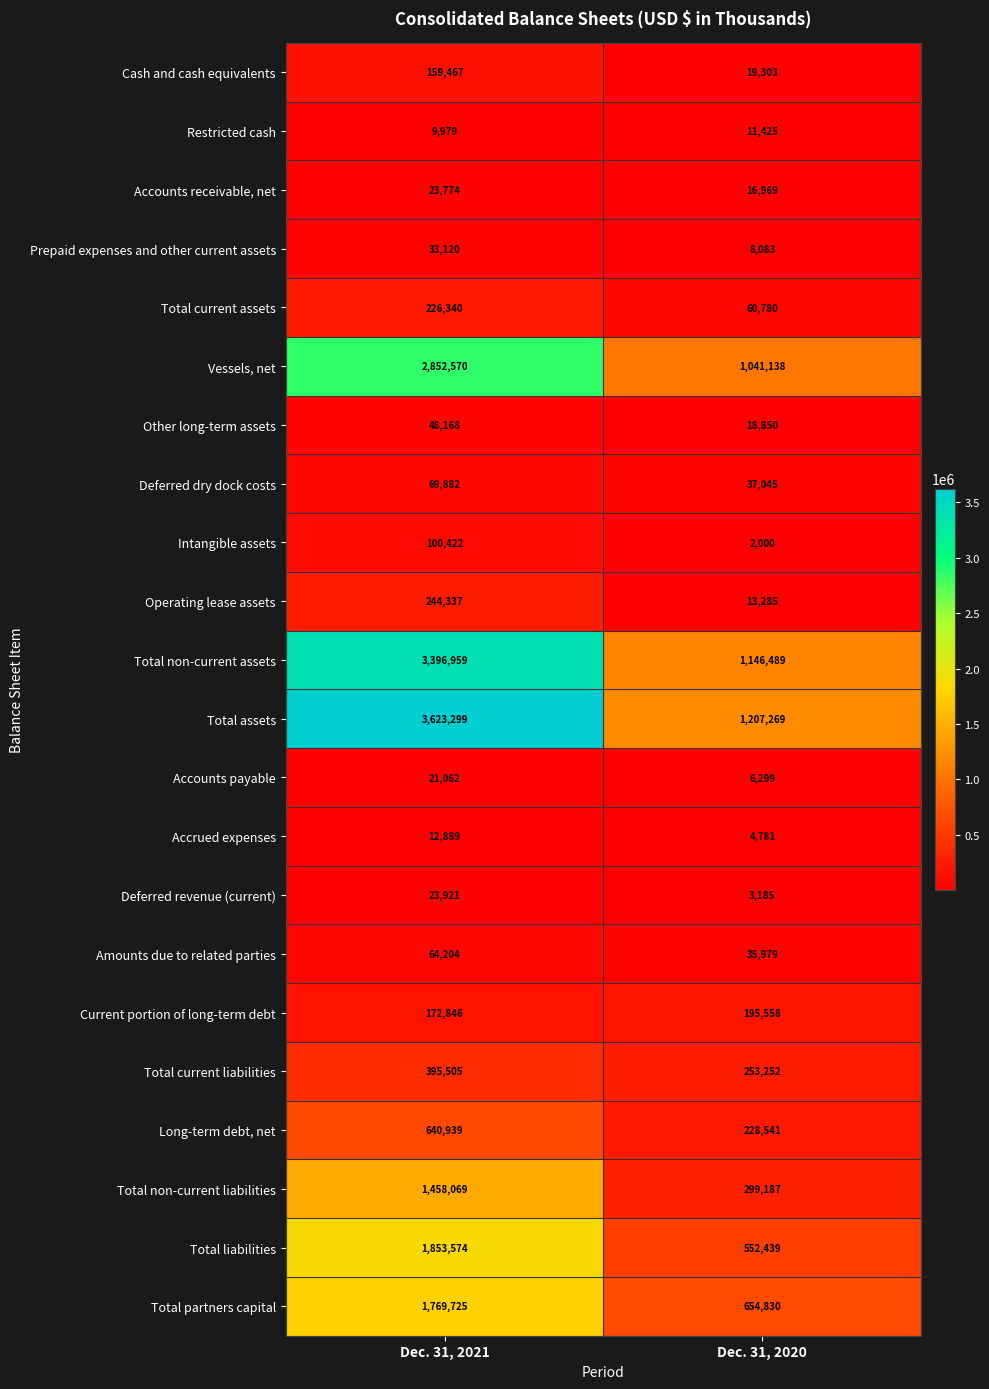

What is the minimum value shown in the chart?

2000